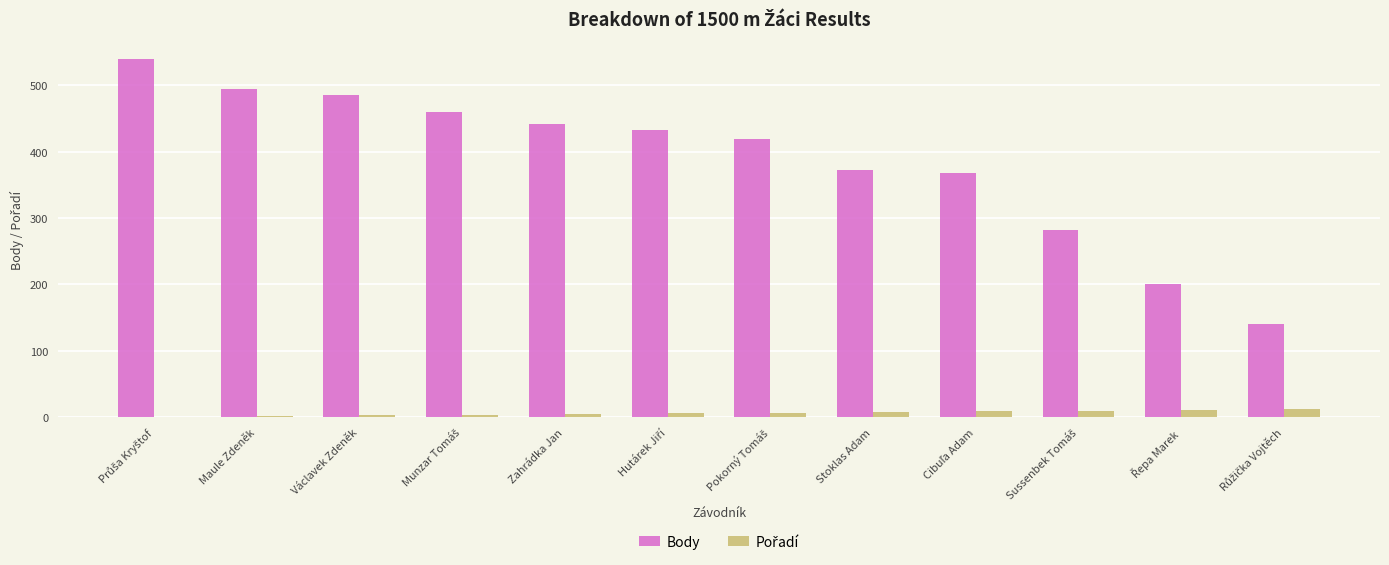

Is it true that Body equals 441 at Zahrádka Jan?

True